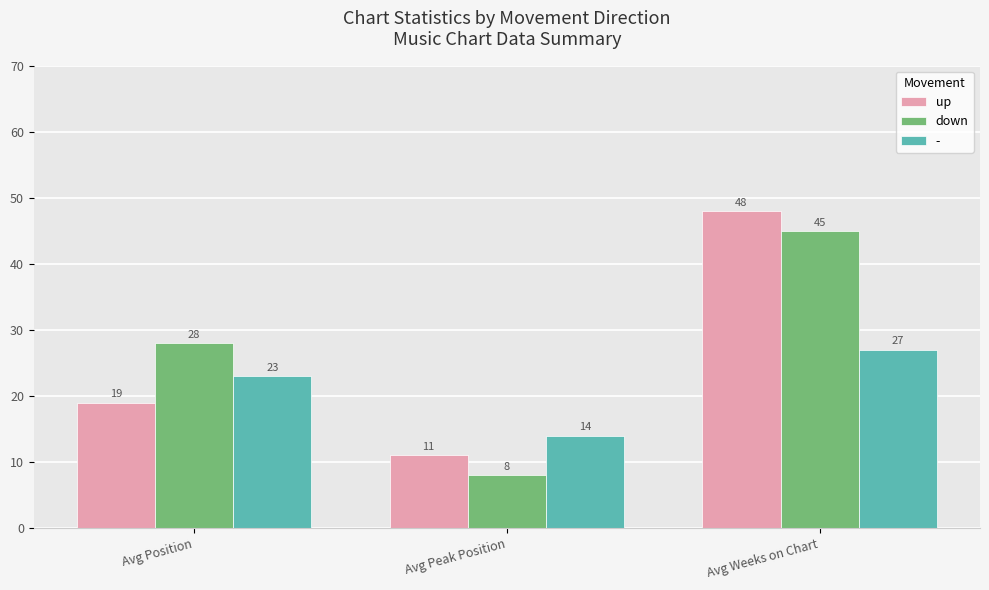

Between Avg Position and Avg Weeks on Chart, which series saw the biggest shift?

up